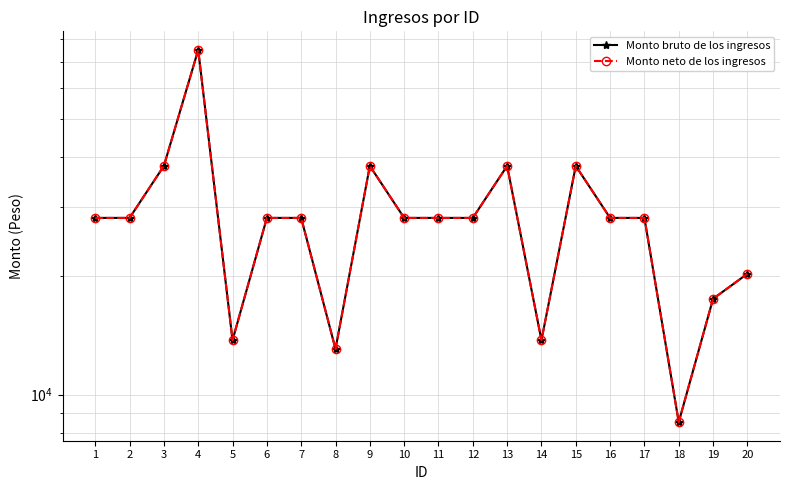

At 15, list the series in order from smallest to largest.

Monto bruto de los ingresos, Monto neto de los ingresos